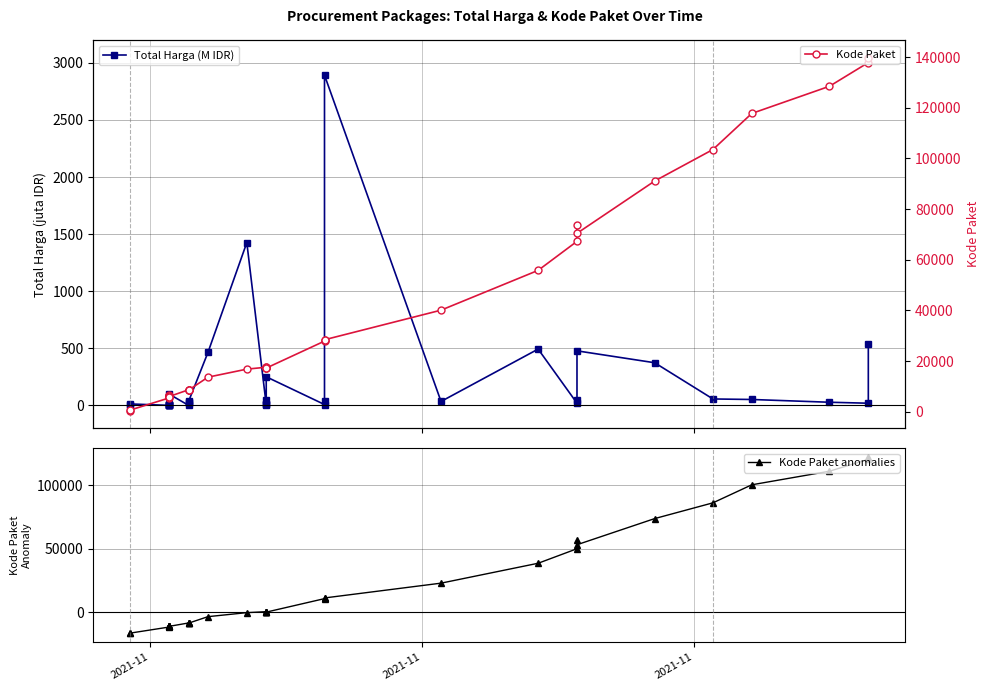

Rank the series by their average value, from highest to lowest.

Kode Paket, Kode Paket anomalies, Total Harga (M IDR)